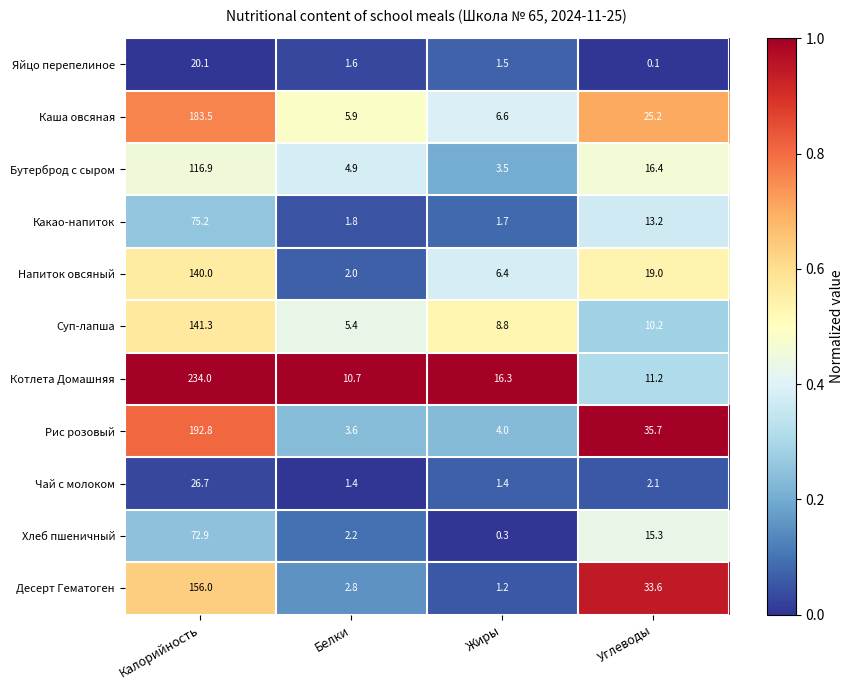

What is the greatest value displayed?

234.0